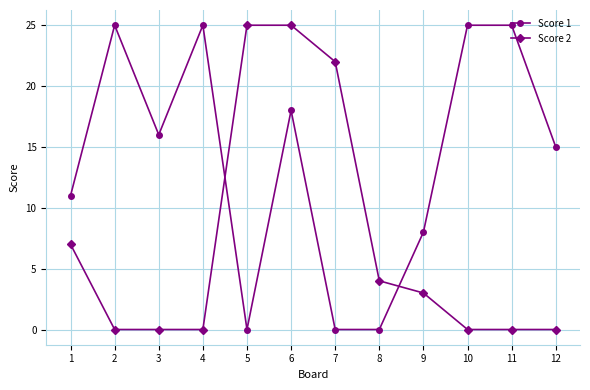

Rank the series by their average value, from lowest to highest.

Score 2, Score 1